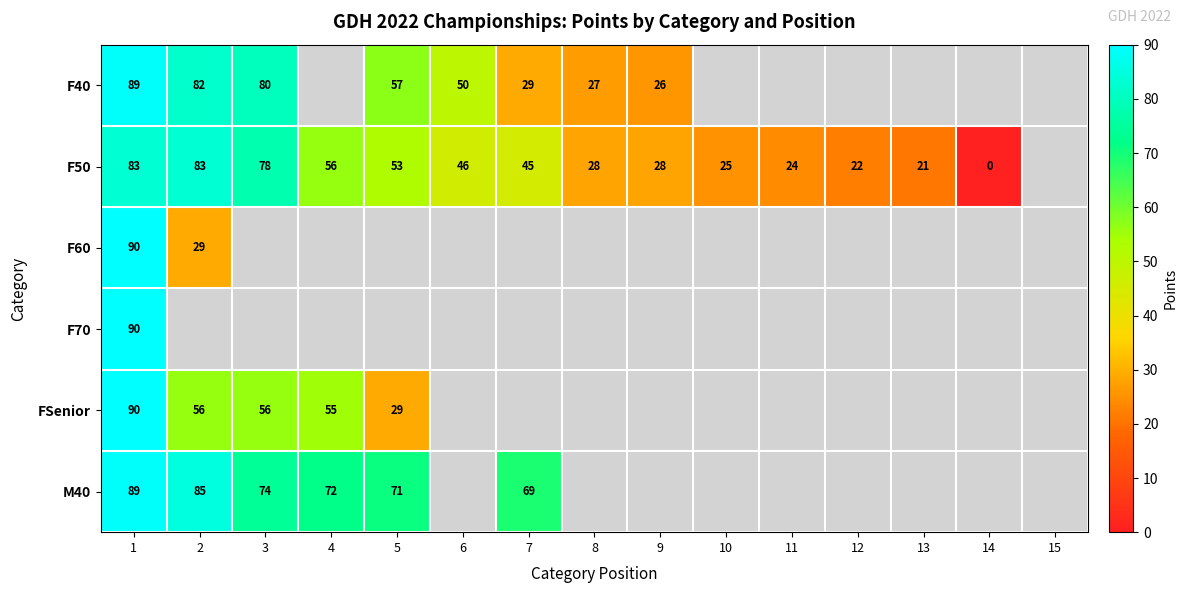

True or false: M40 has a value of 126 at 2.

False